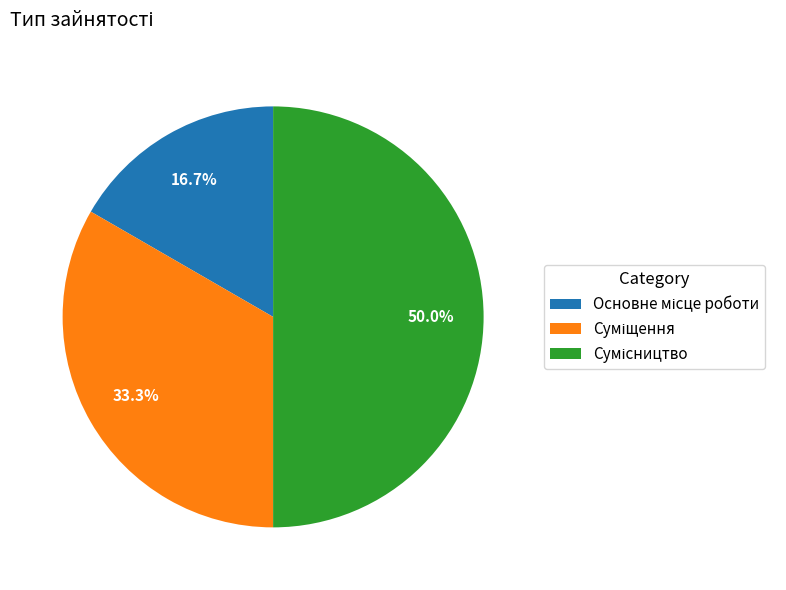

Is it true that Основне місце роботи is 17% of the pie?

True